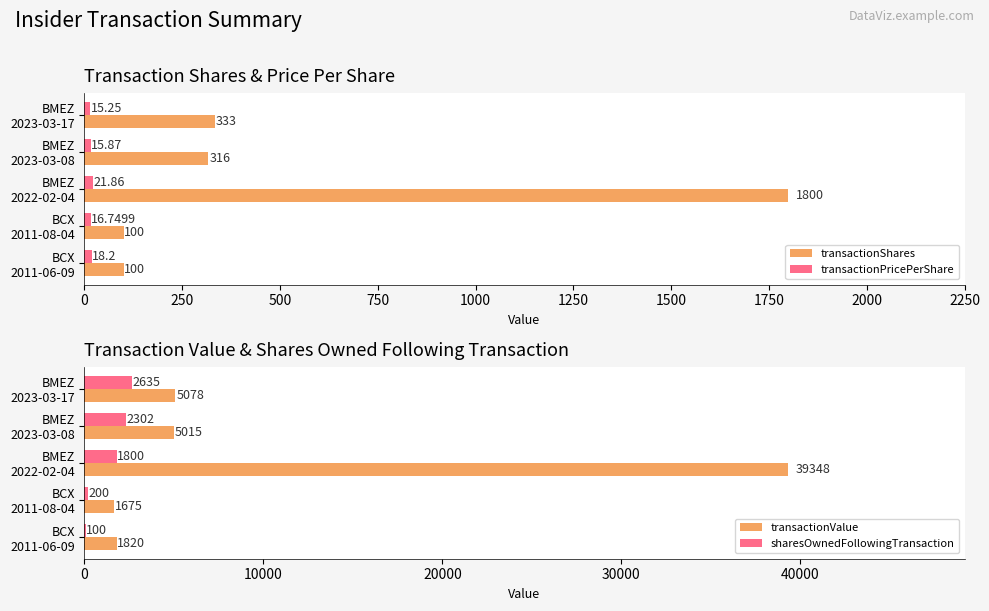

How many series are shown in this chart?

4